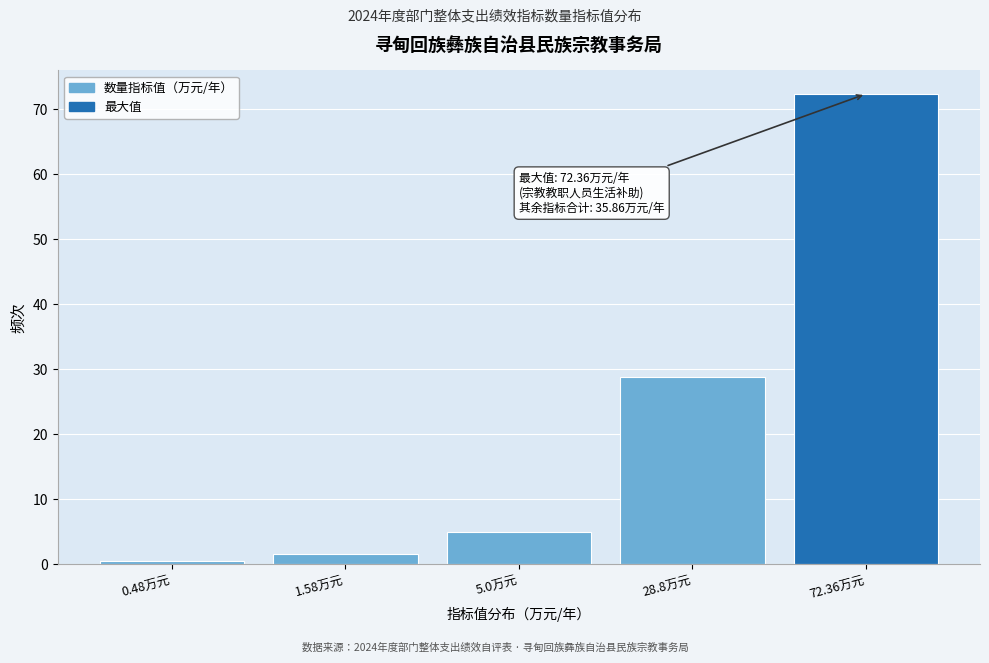

Reading left to right, list all the values displayed in this chart.

0.5	1.6	5.0	28.8	72.4